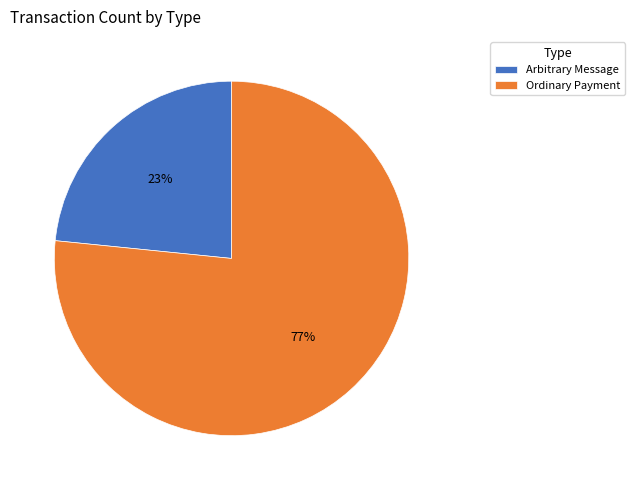

Is it true that Ordinary Payment is 77% of the pie?

True